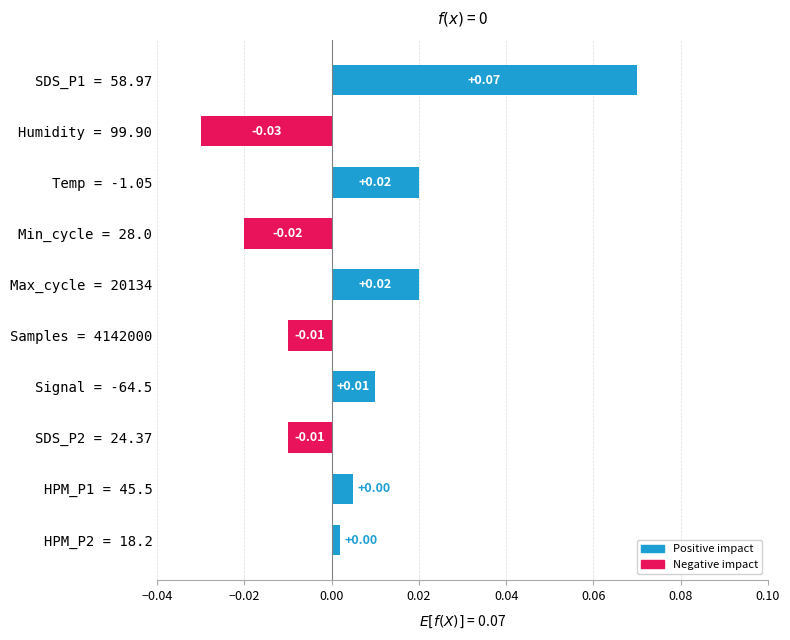

Does the chart contain stacked bars?

No